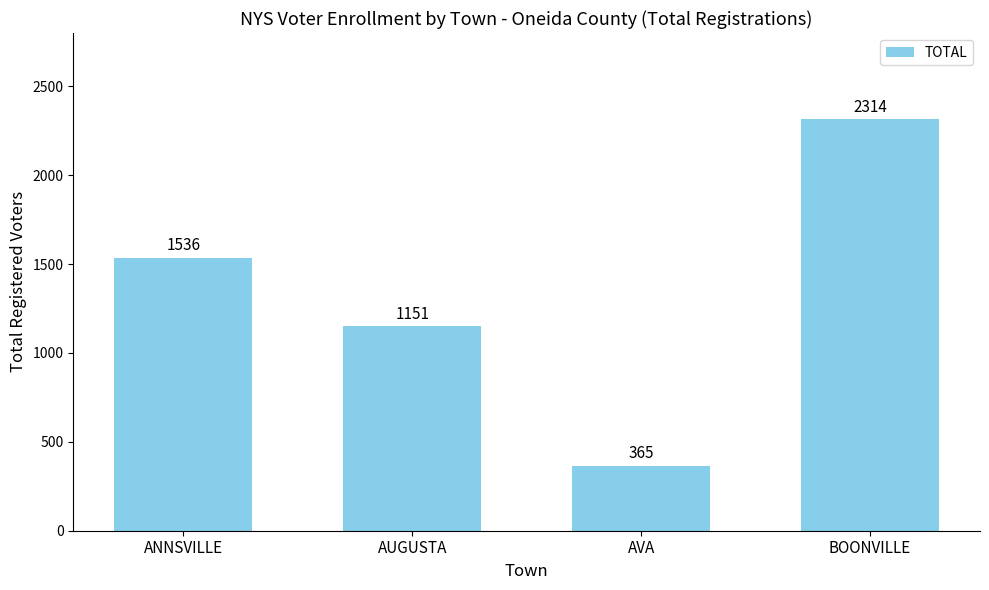

What is the smallest value displayed?

365